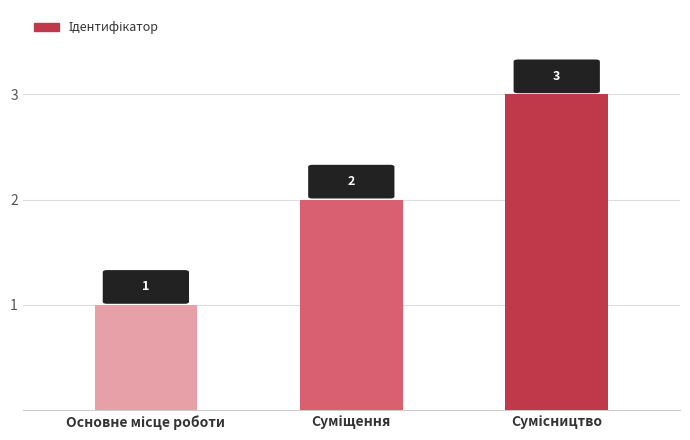

What is the greatest value displayed?

3